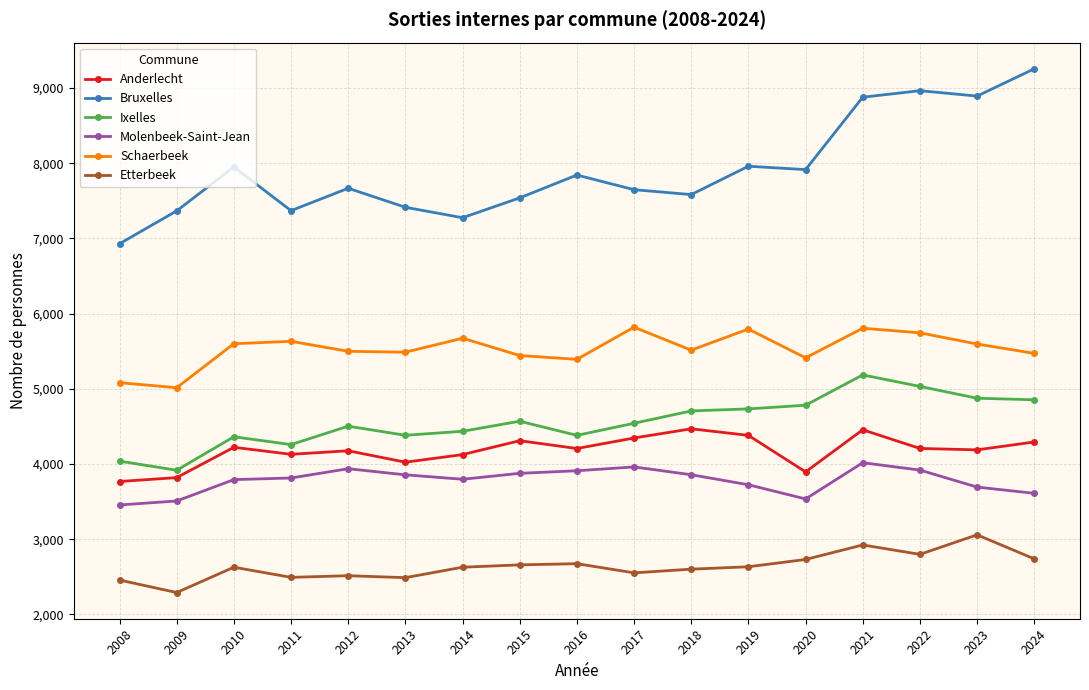

The Anderlecht series shows 4381 at 2019. True or false?

True